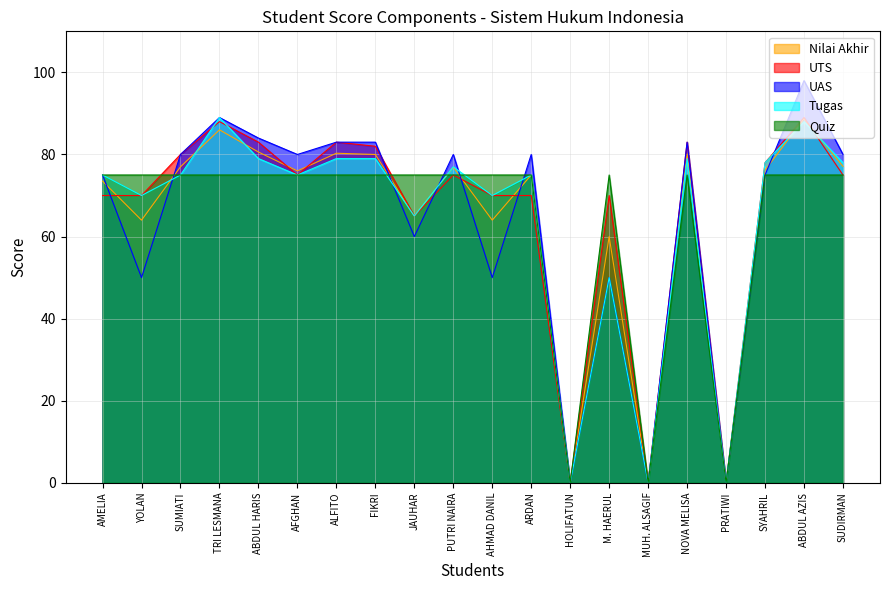

Where is Tugas nearest to the value 44?

M. HAERUL